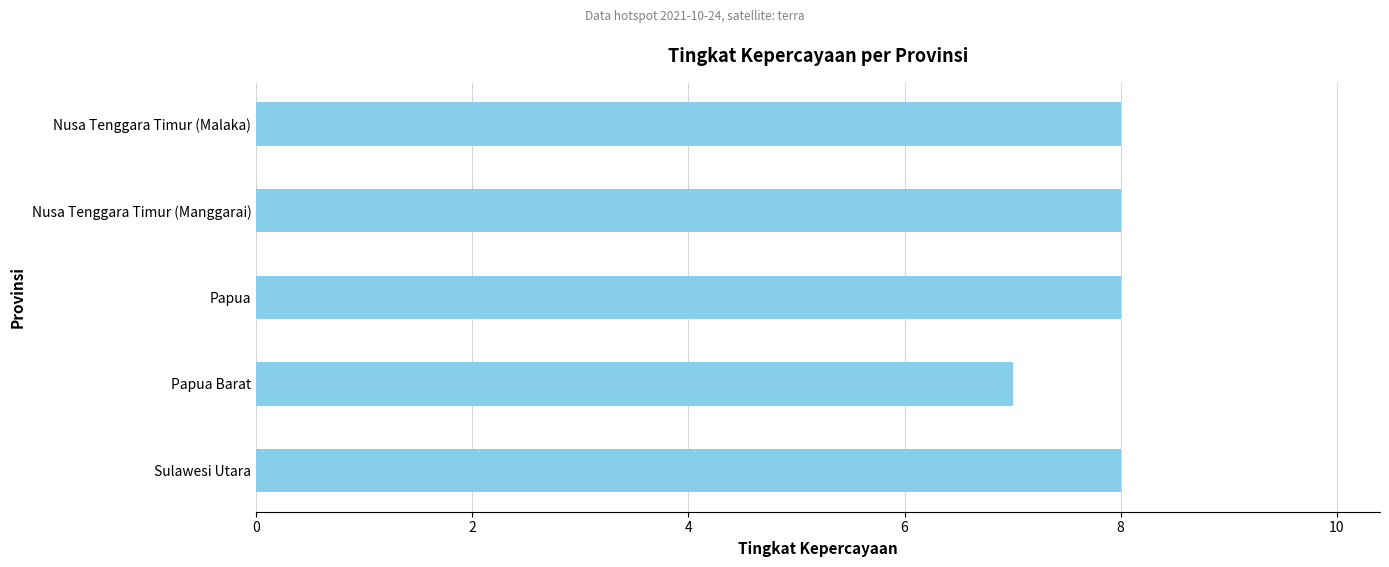

What is the maximum value shown in the chart?

8